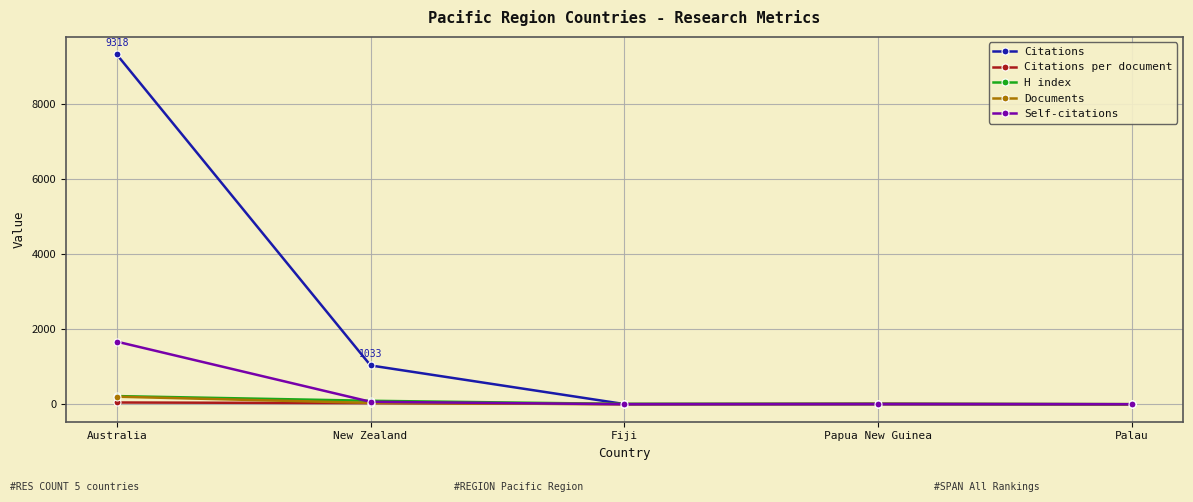

What is the difference between the Self-citations values at Papua New Guinea and Australia?

1668.0